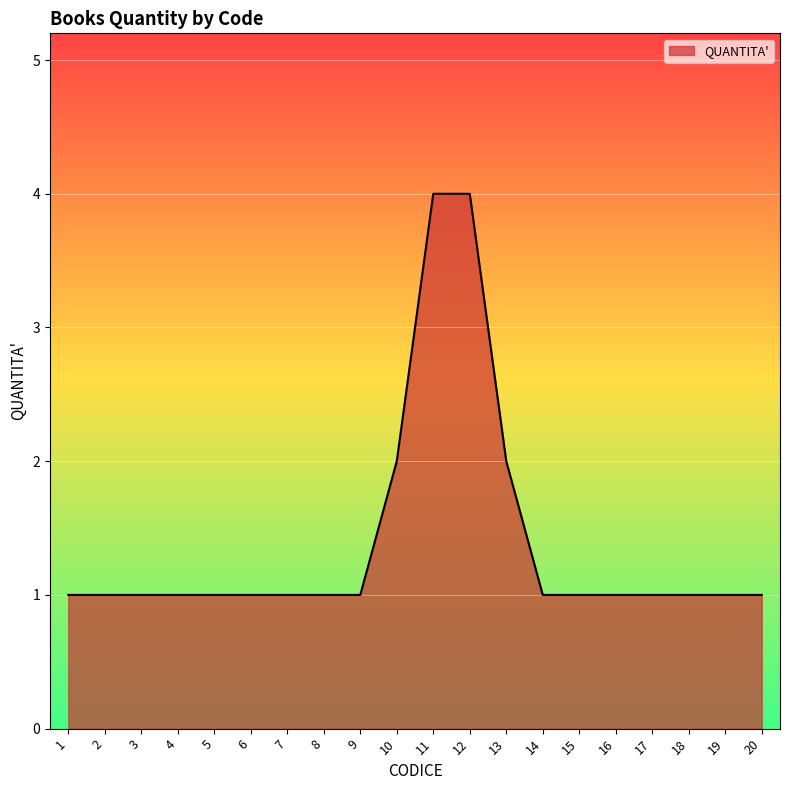

Reading left to right, transcribe all the data shown in this chart.

1=1	2=1	3=1	4=1	5=1	6=1	7=1	8=1	9=1	10=2	11=4	12=4	13=2	14=1	15=1	16=1	17=1	18=1	19=1	20=1